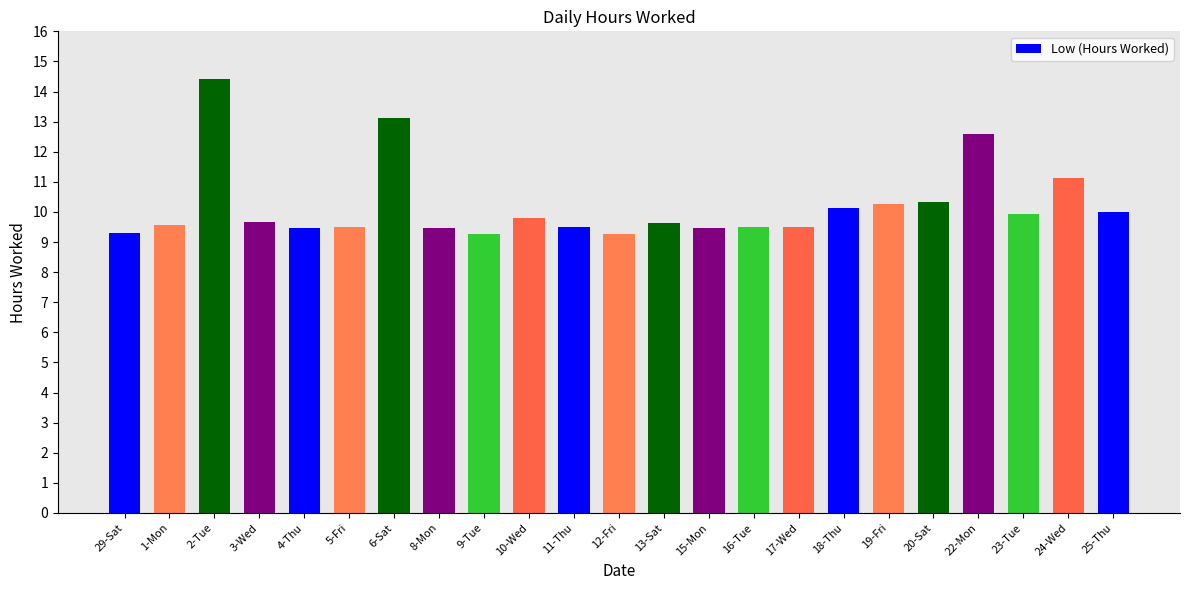

What position from the left is 19-Fri?

18